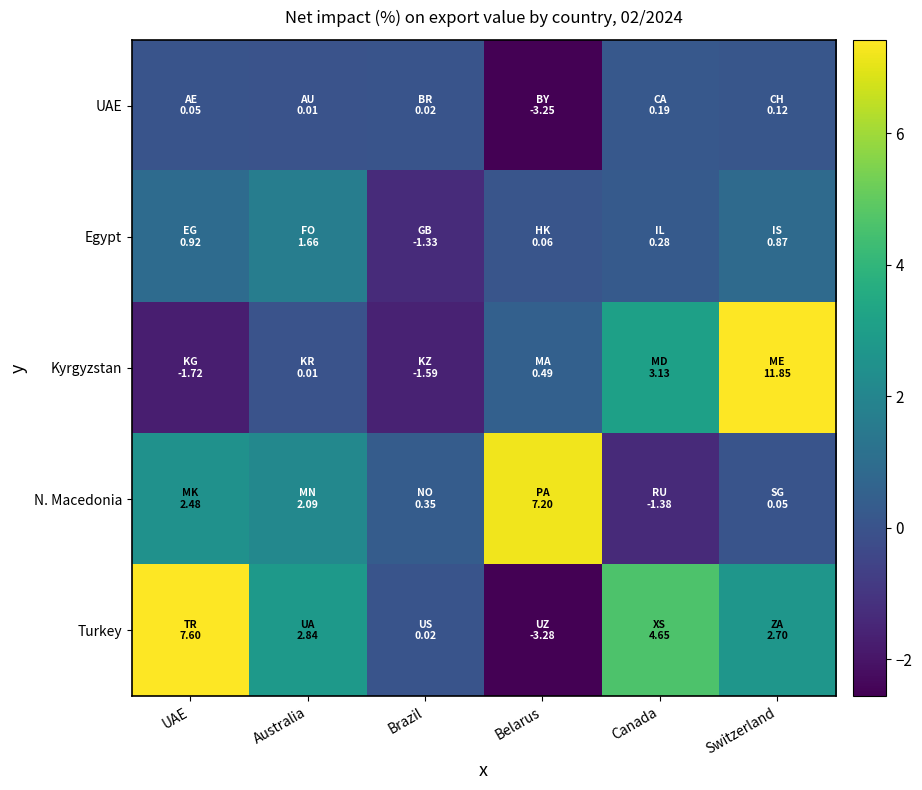

Rank the series by their maximum value, from lowest to highest.

UAE, Egypt, N. Macedonia, Turkey, Kyrgyzstan